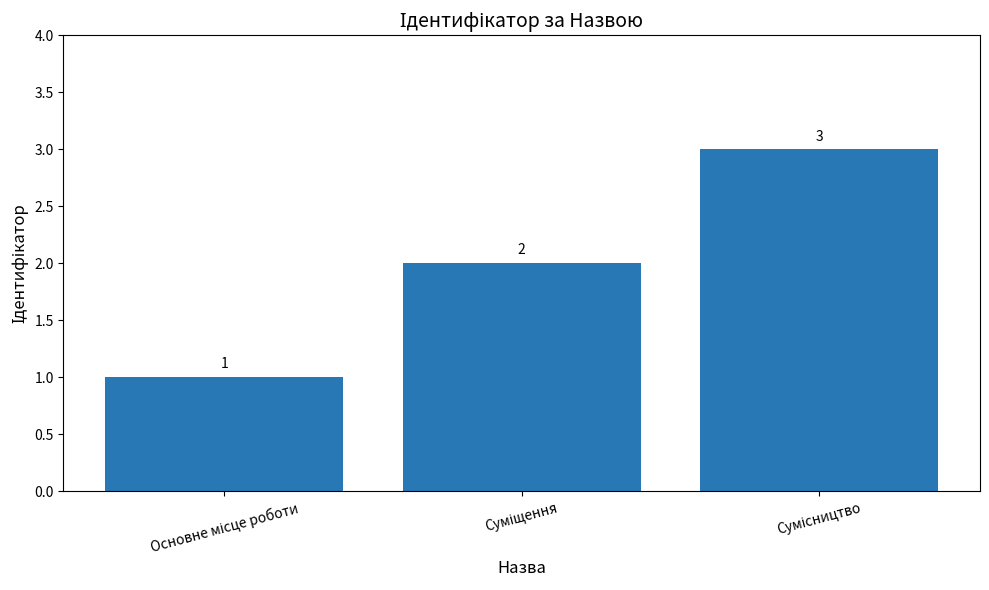

What is the value of the 3rd bar from the left?

3